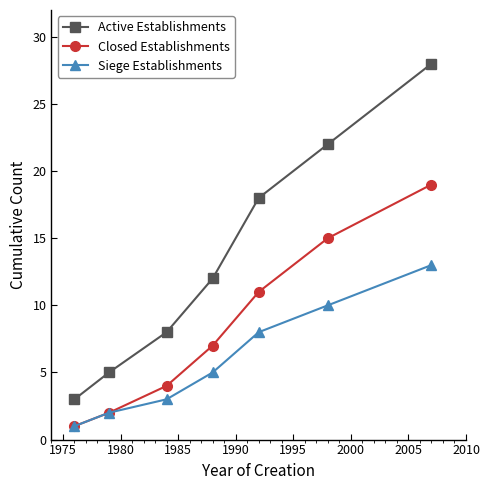

What is the highest value of the Siege Establishments series?

13